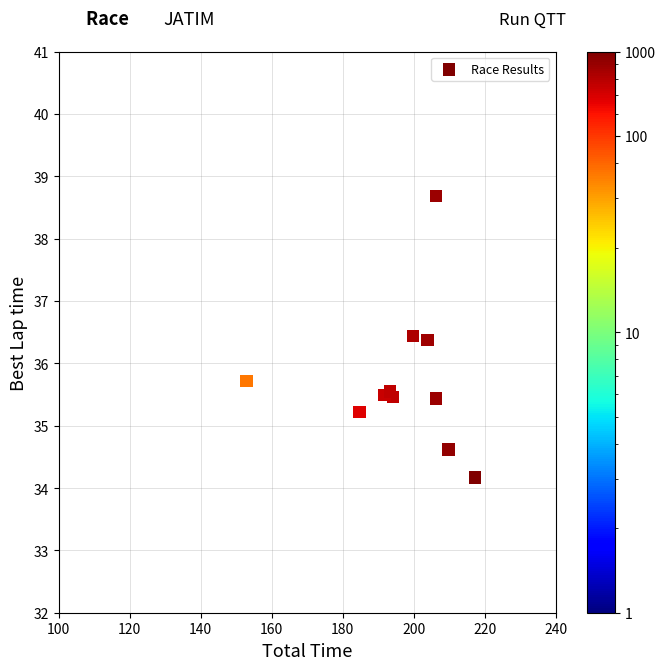

What is the average Y value?

36.0